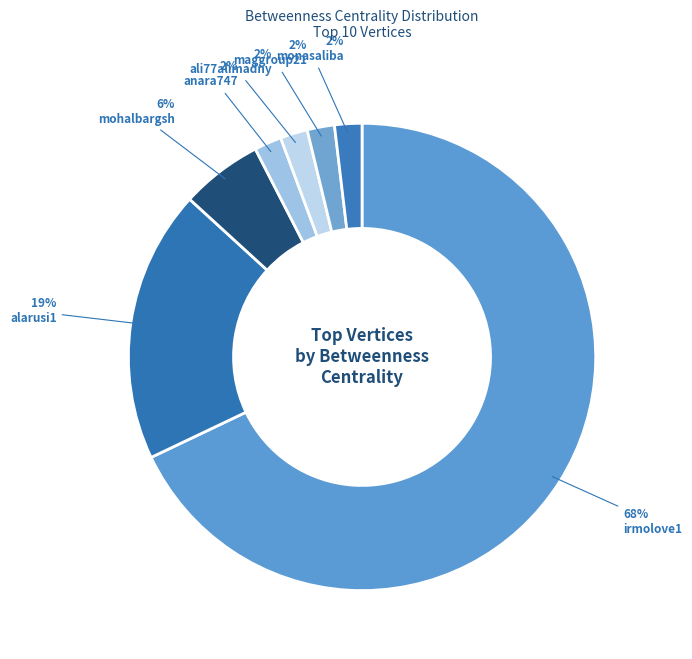

Which slice is the largest?

irmolove1